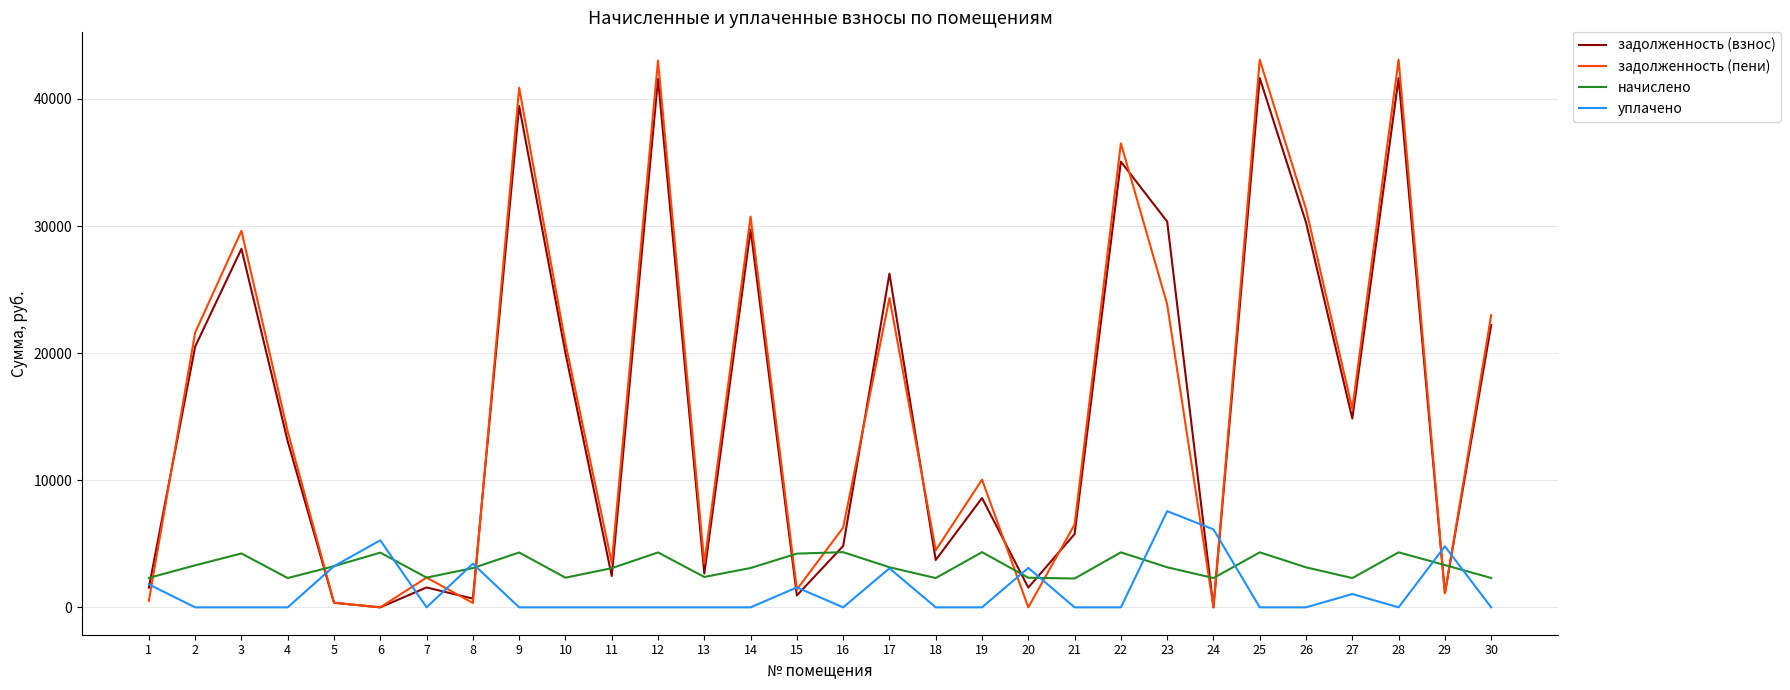

Does the chart display data point markers on the line(s)?

No